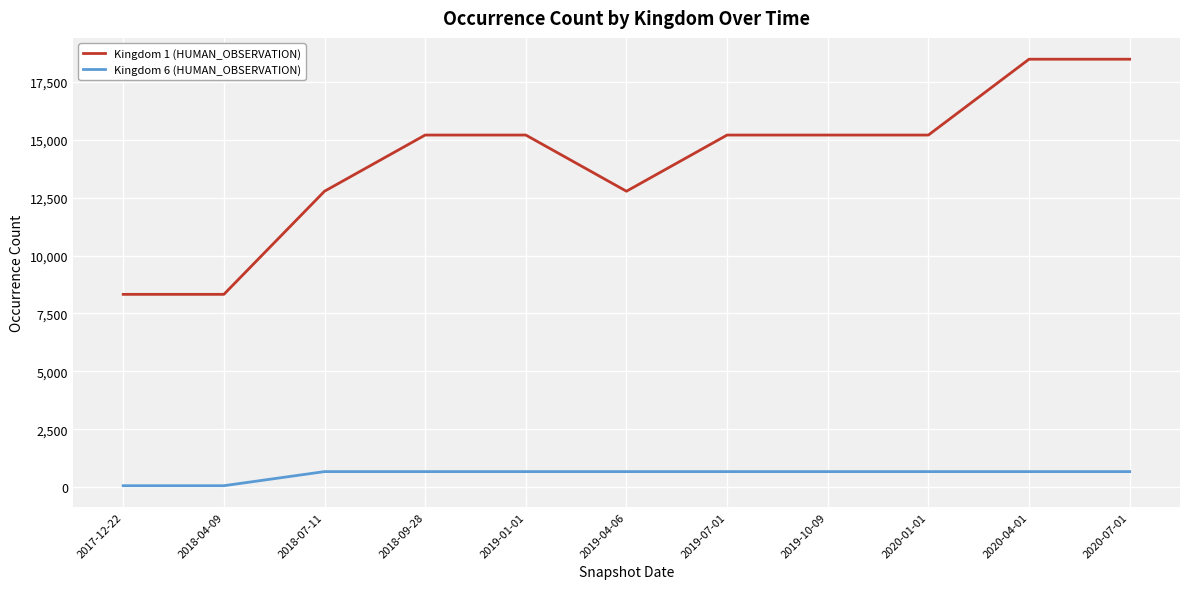

Is the value of Kingdom 6 (HUMAN_OBSERVATION) at 2019-10-09 greater than the value of Kingdom 1 (HUMAN_OBSERVATION) at 2020-07-01?

No